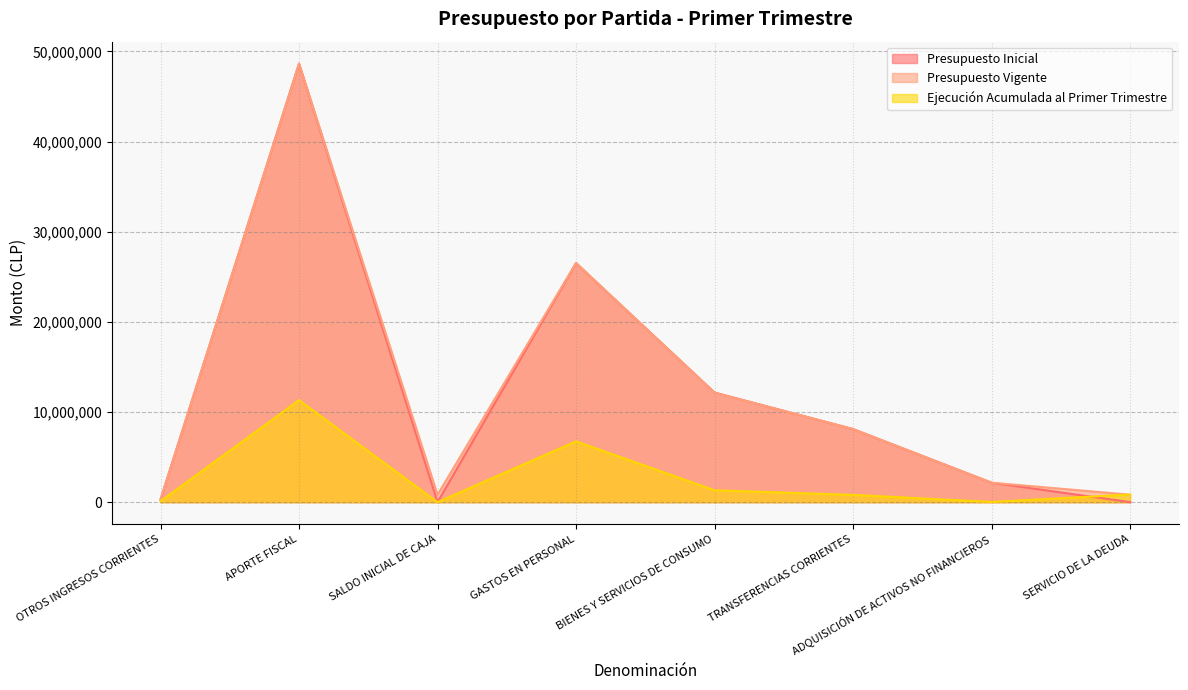

Between APORTE FISCAL and OTROS INGRESOS CORRIENTES, which is larger?

APORTE FISCAL